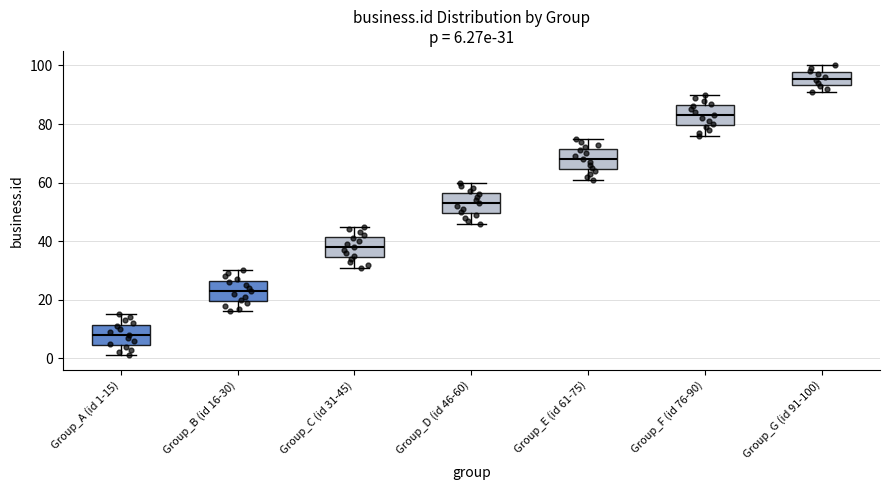

Which box has the lowest median line?

Group_A (id 1-15)